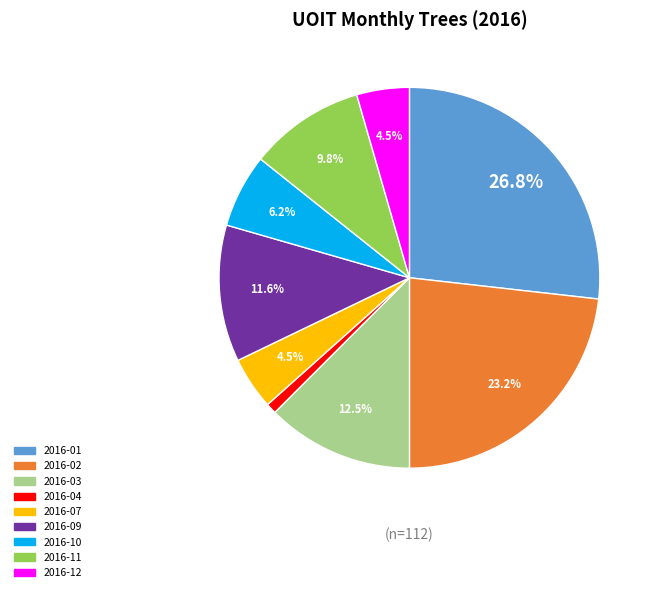

Is there a majority slice in this chart?

No